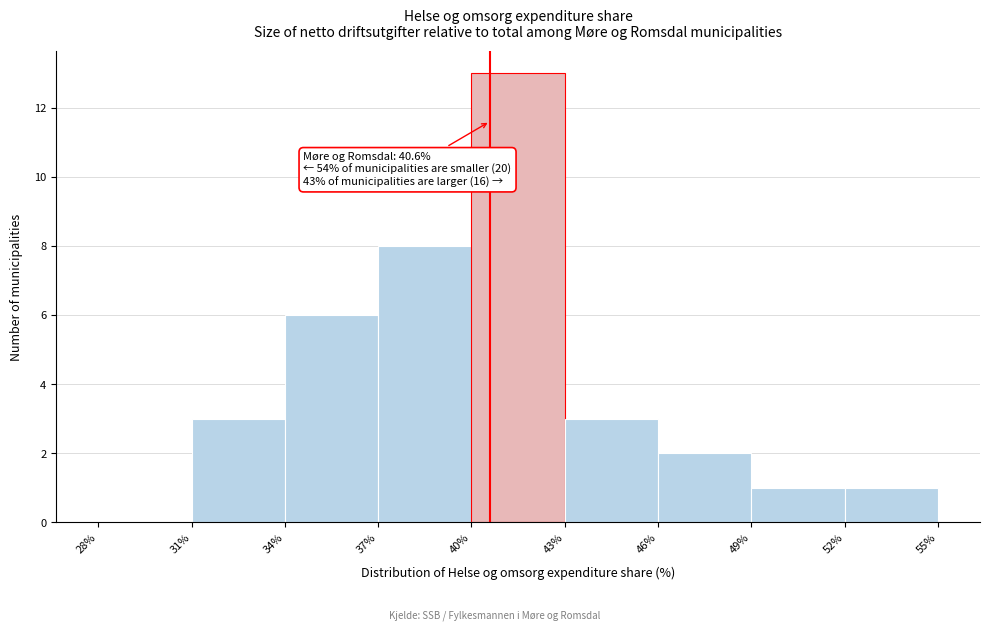

Over which range of the x-axis is the bar tallest?

40% to 43%